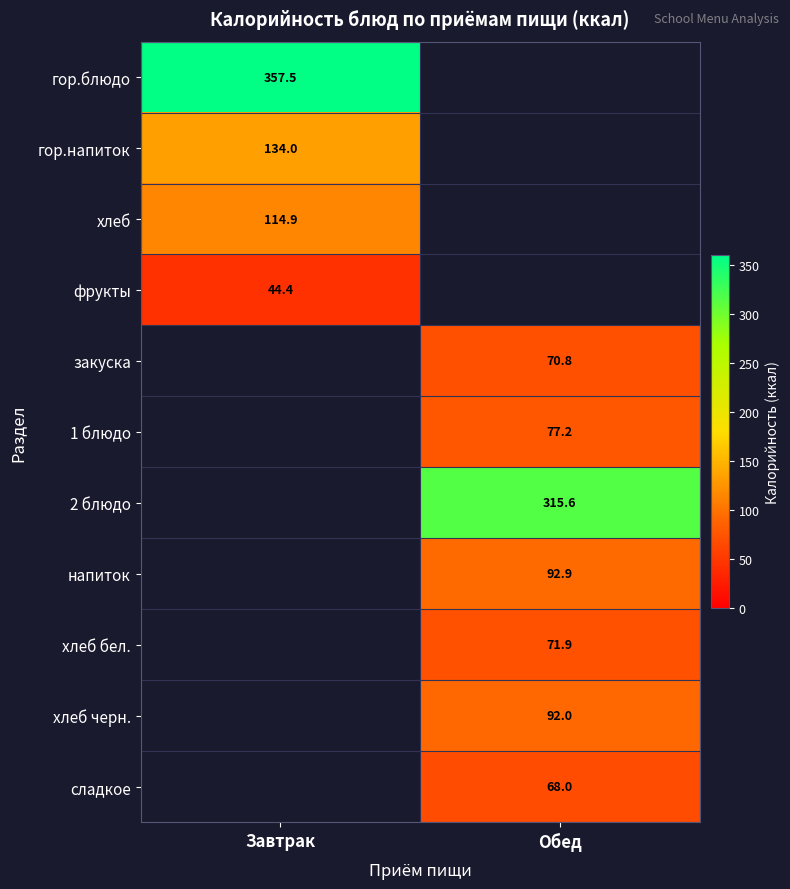

How many categories are shown in the chart?

2